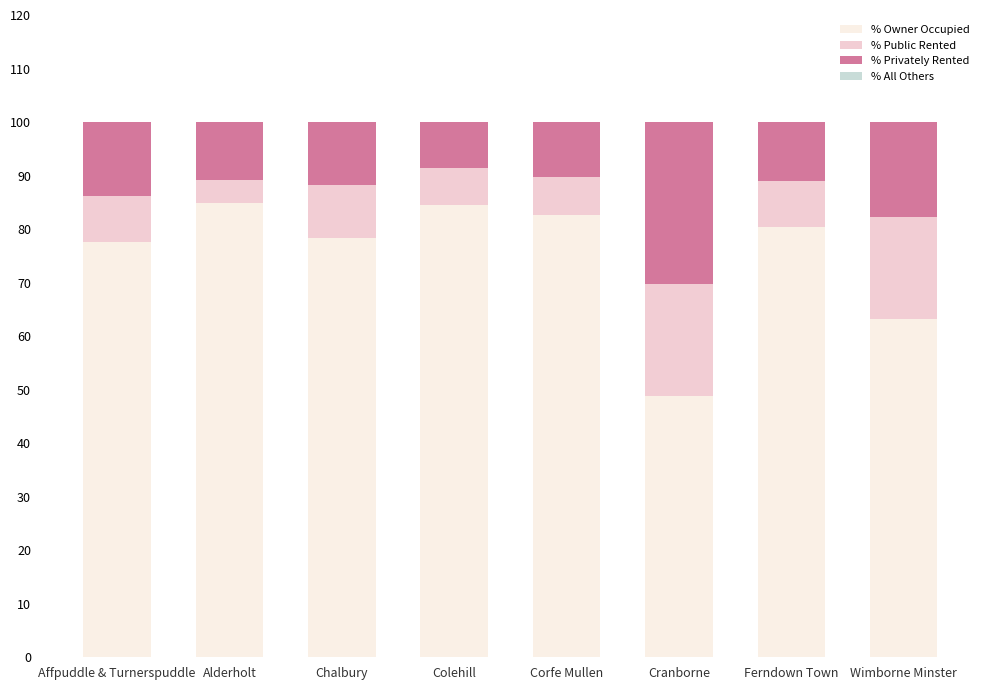

What is the total value across all series at Chalbury?

100.0